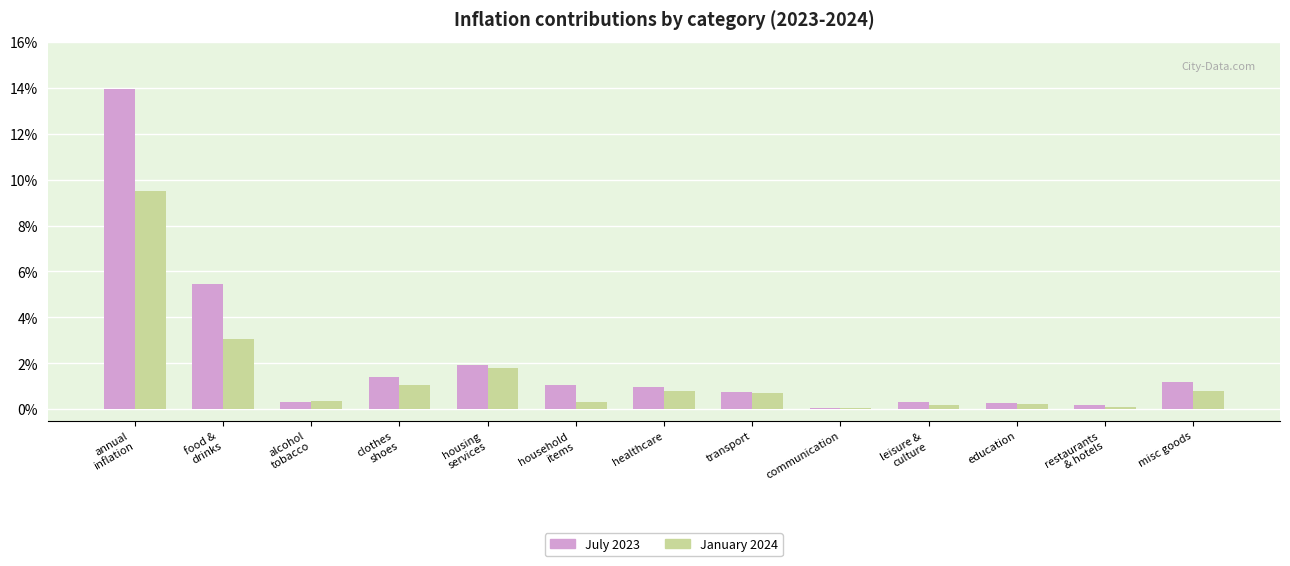

What are all the series names shown in the legend?

July 2023, January 2024